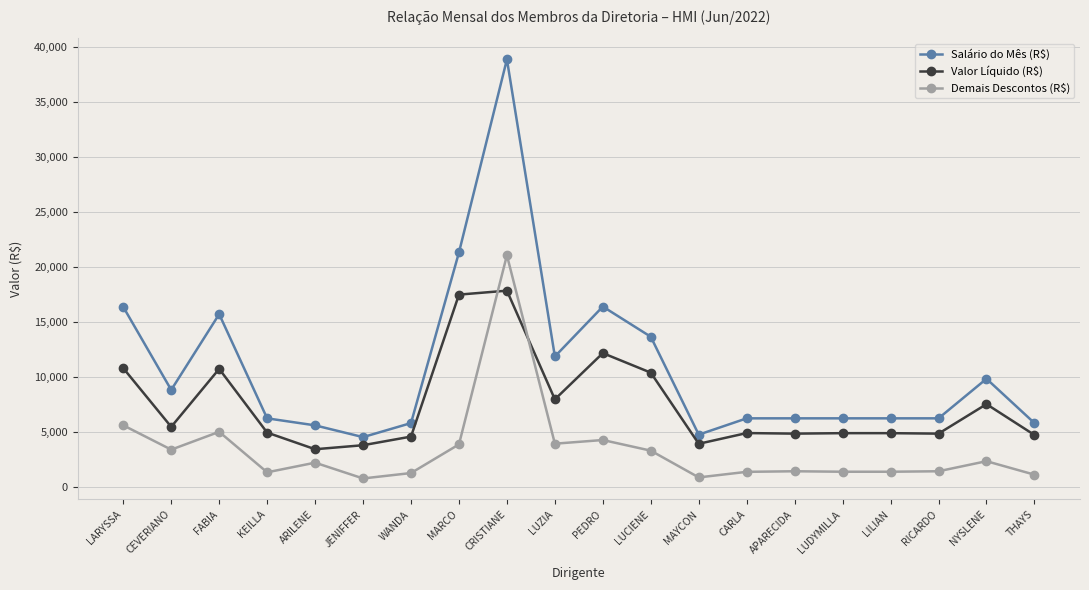

Rank the series at WANDA from lowest to highest value.

Demais Descontos (R$), Valor Líquido (R$), Salário do Mês (R$)